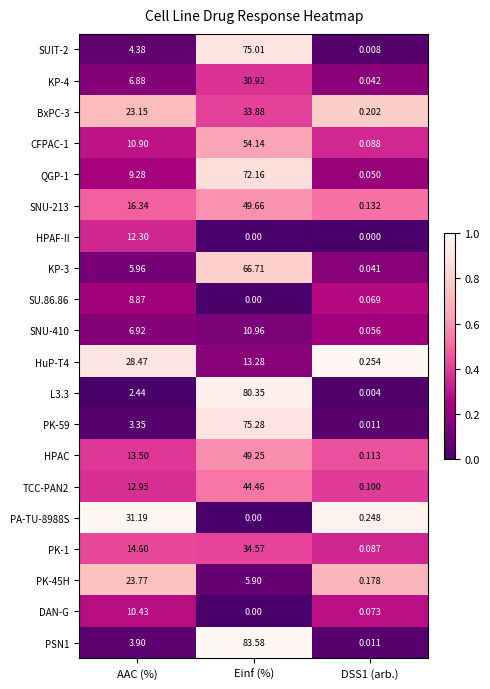

At which category is the sum across all series the highest?

Einf (%)